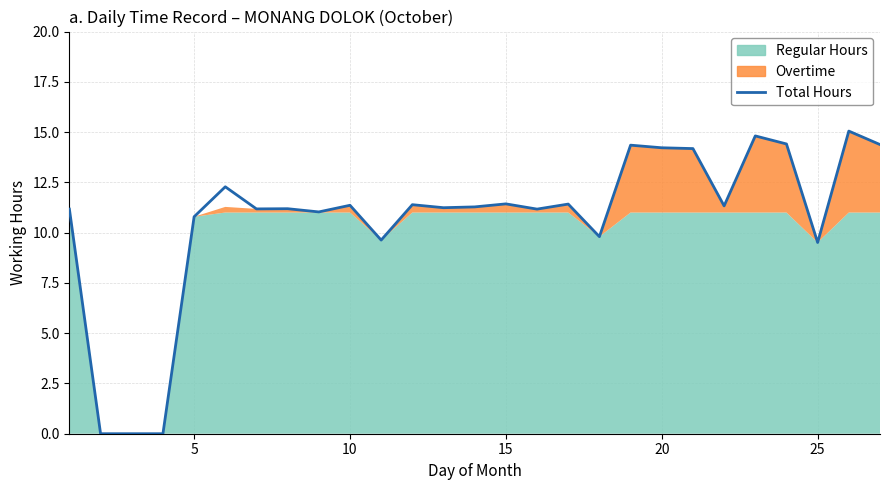

How many values exceed 11?

20